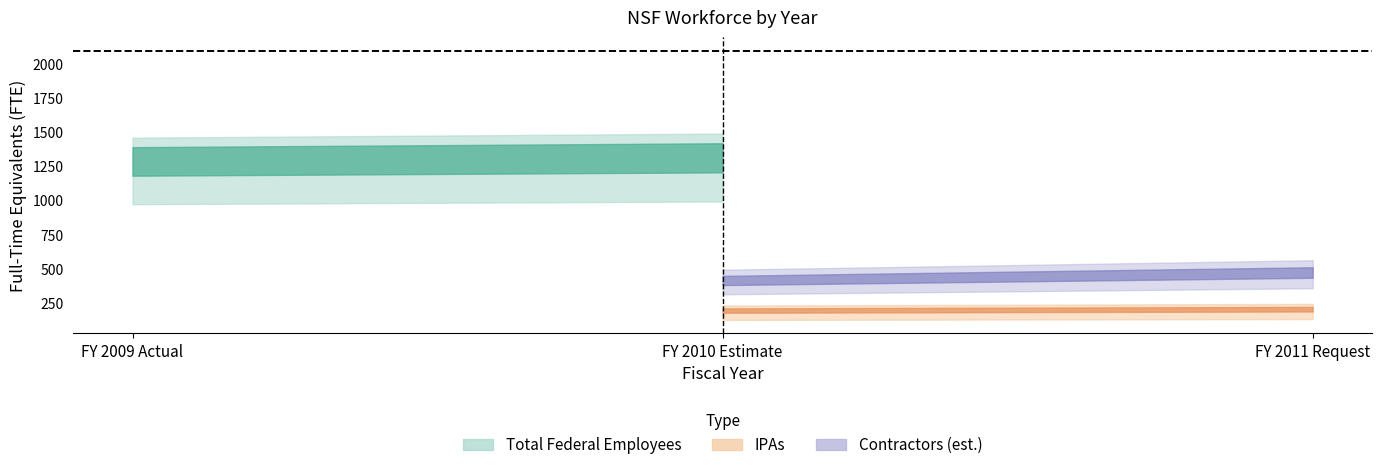

Which category has the highest value in the Contractors series?

FY 2011 Request